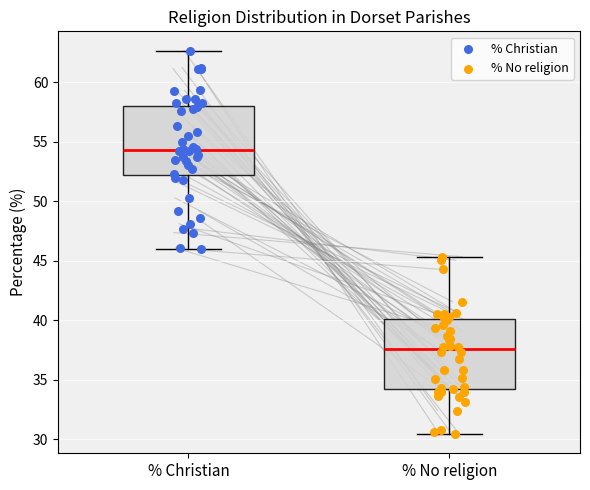

Which box has the lowest median line?

% No religion